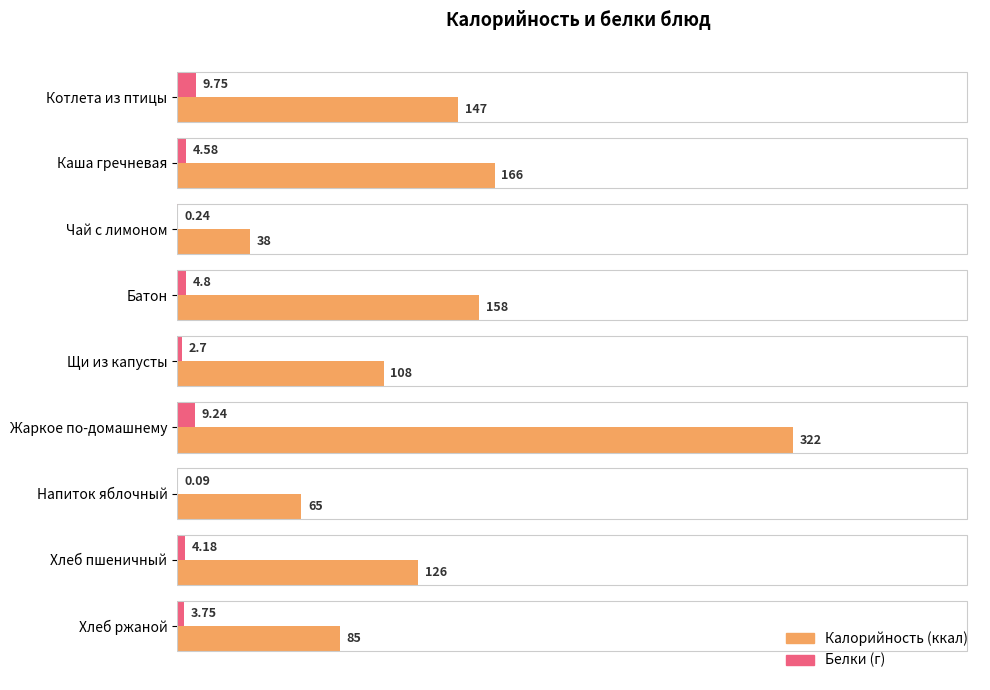

At which category is the sum across all series the highest?

Жаркое по-домашнему